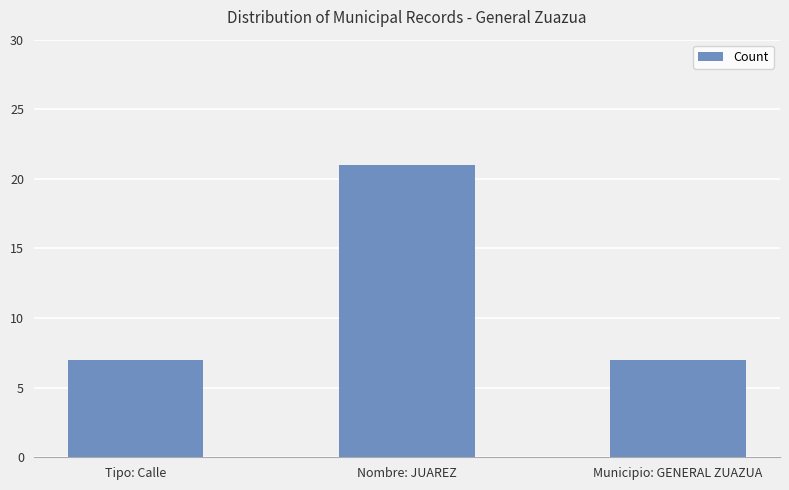

Which category has the highest value across all series?

Nombre: JUAREZ